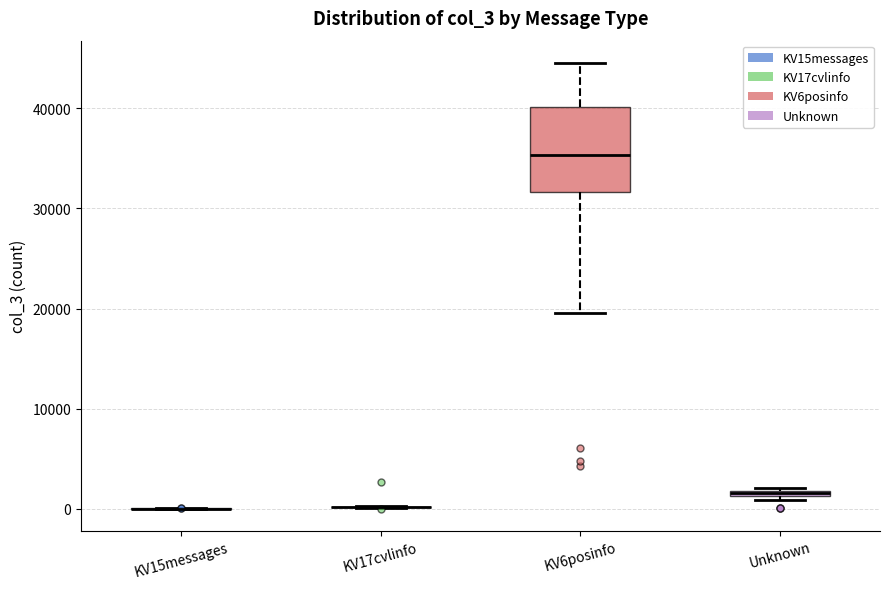

Which box is the tallest, from its lower edge to its upper edge?

KV6posinfo